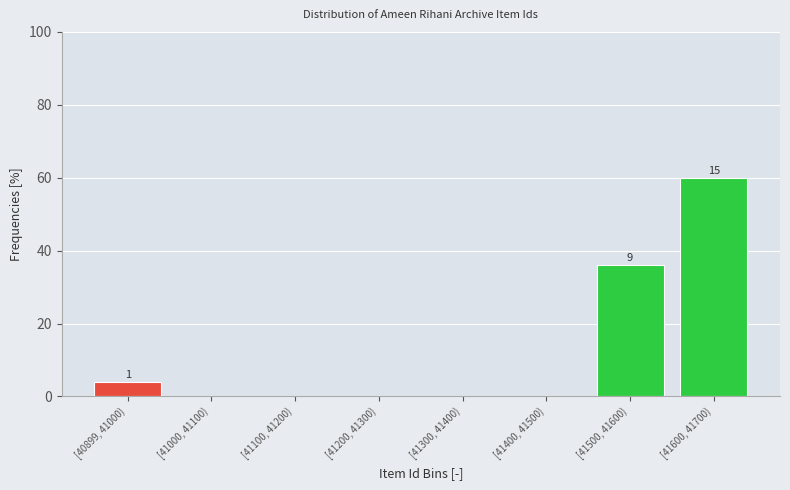

Reading left to right, transcribe all the data shown in this chart.

[40899, 41000)=4	[41000, 41100)=0	[41100, 41200)=0	[41200, 41300)=0	[41300, 41400)=0	[41400, 41500)=0	[41500, 41600)=36	[41600, 41700)=60